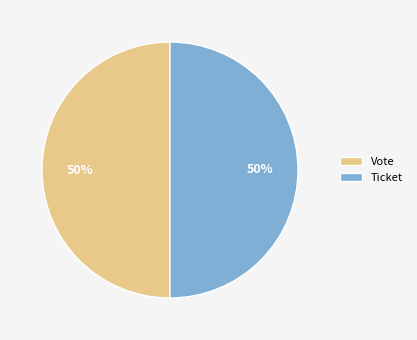

To the nearest percent, what percentage of the pie is Ticket?

50%